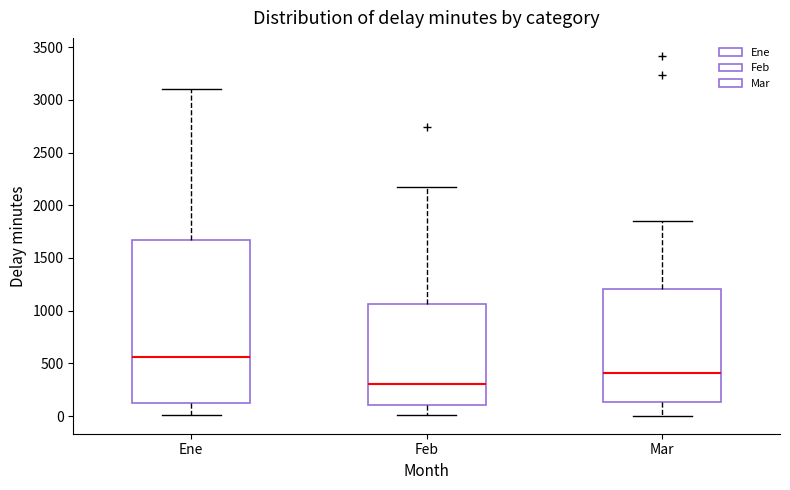

Where does the upper whisker of the box for Ene end on the y-axis? The values are not printed on the chart, so give them approximately, as read against the axis.

3100